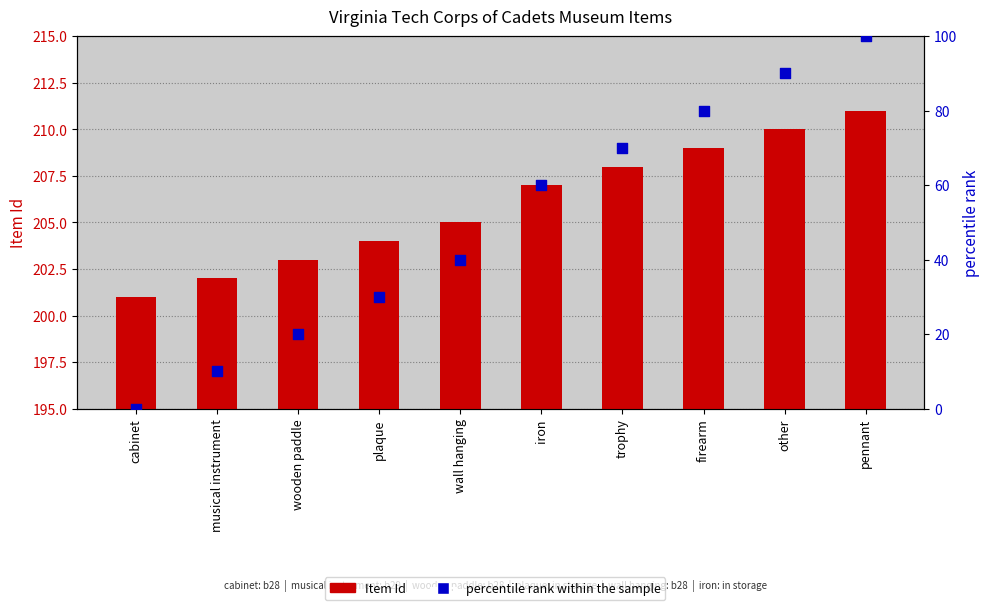

Is the value of Item Id at cabinet greater than the value of percentile rank within the sample at pennant?

Yes